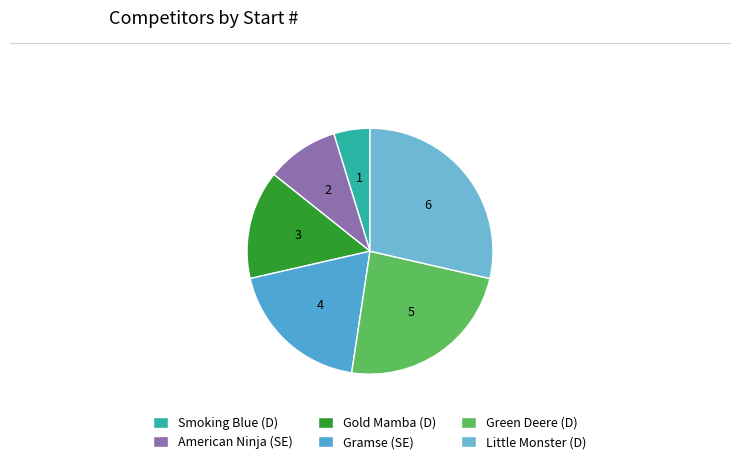

What is the ratio of the value at Gold Mamba (D) to the value at Little Monster (D)?

0.5